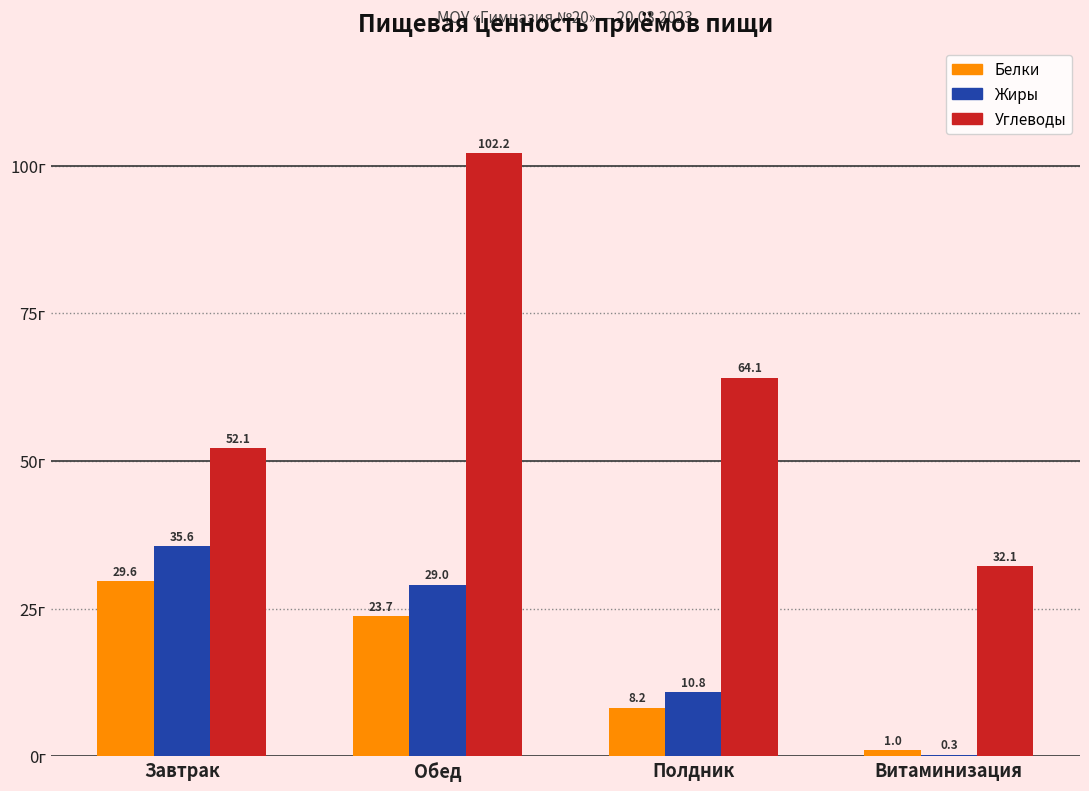

How many groups of bars are there?

4